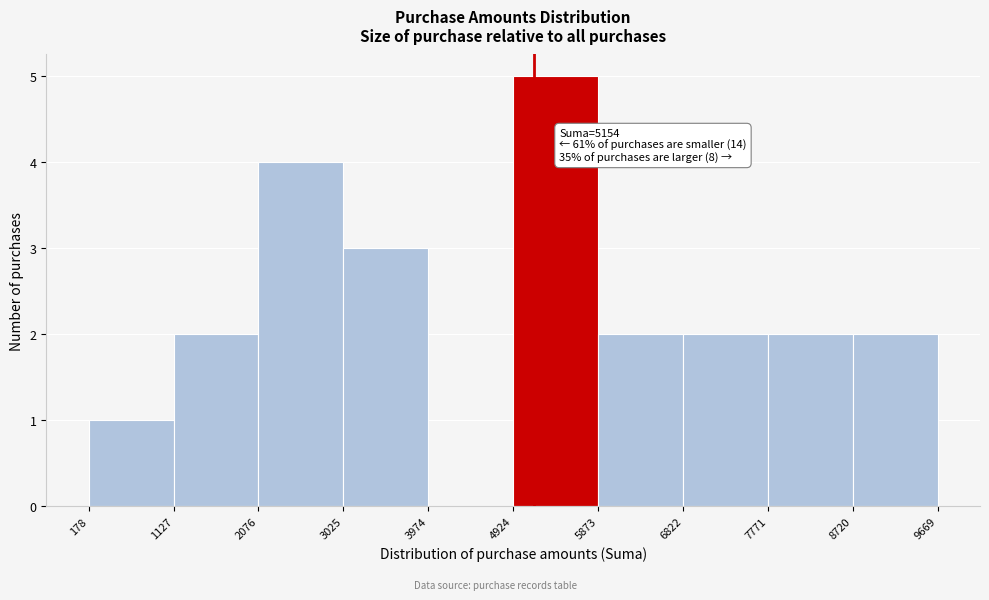

Which range on the x-axis has the tallest bar?

4924 to 5873